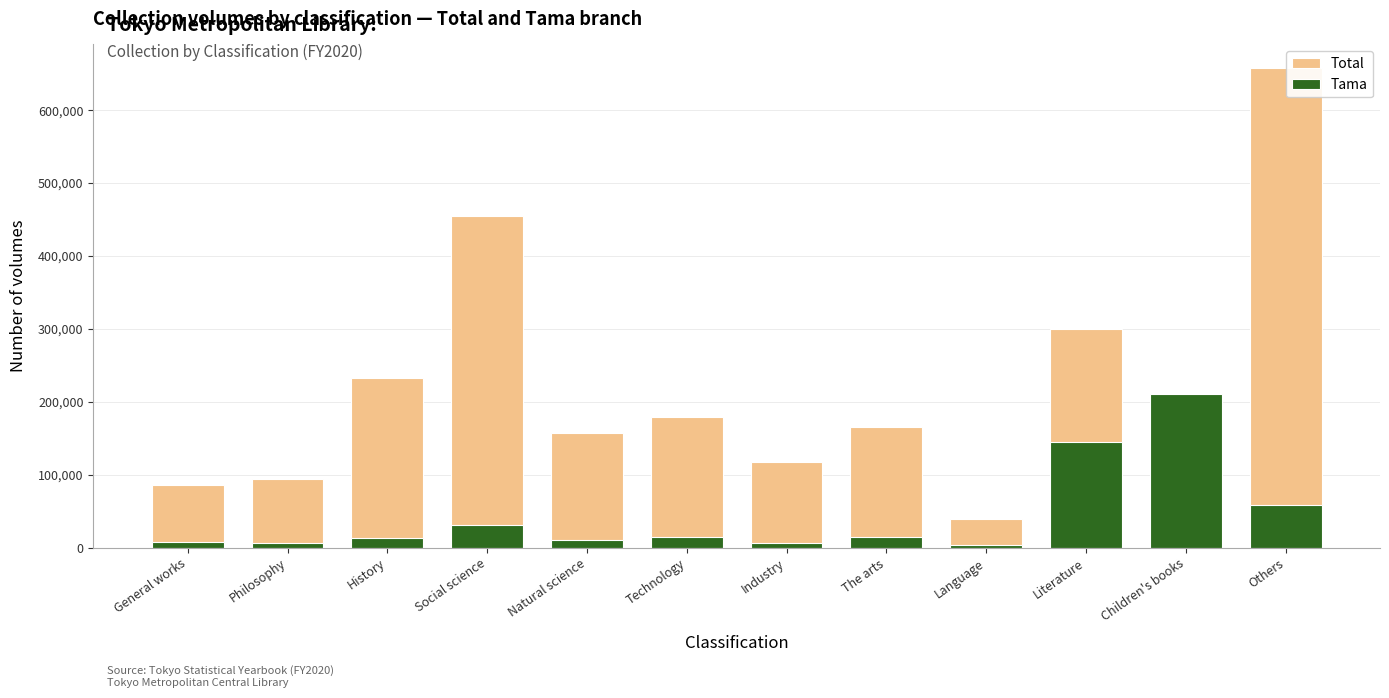

What is the total value across all series at Literature?

443994